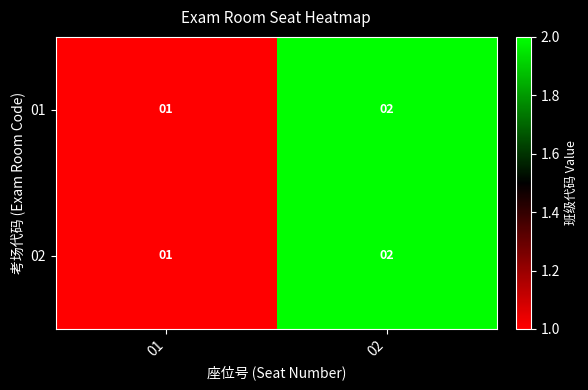

Reading left to right, extract all data points from this chart.

01: 1	2
02: 1	2